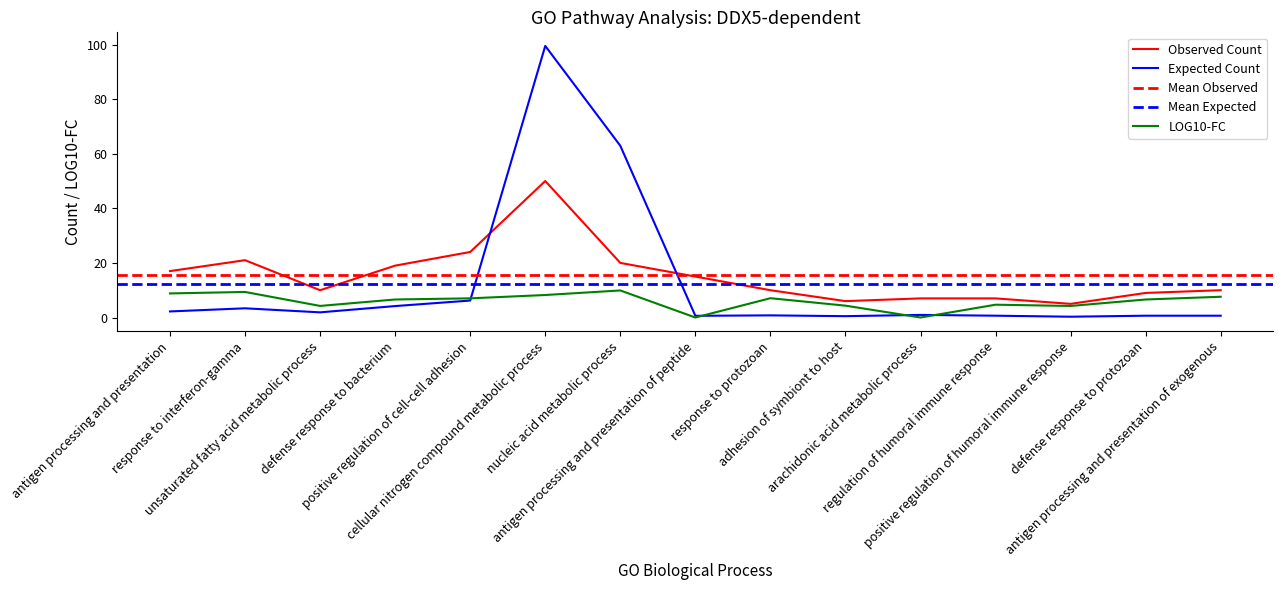

What is the label of the 12th point from the left?

regulation of humoral immune response